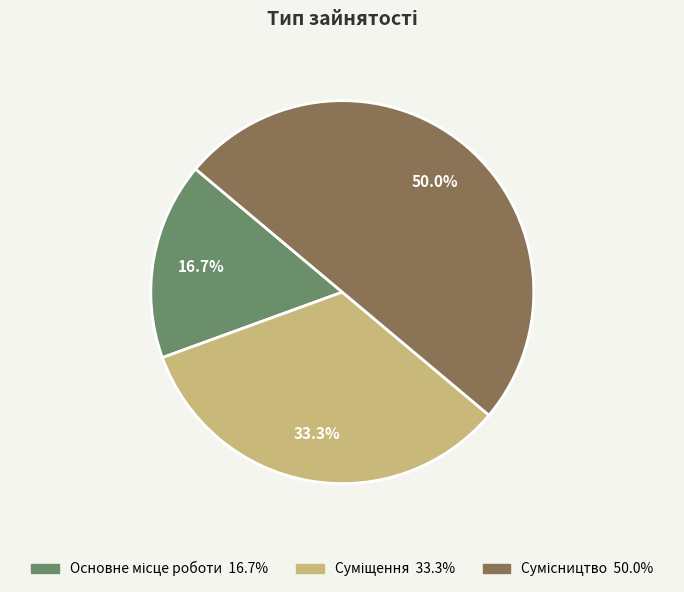

How many slices are in this pie chart?

3